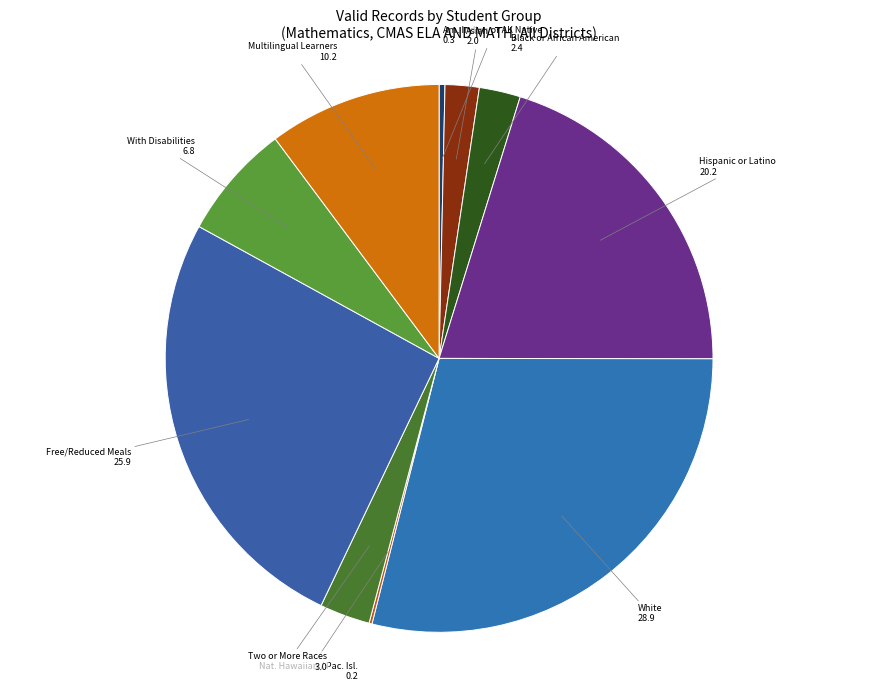

The Two or More Races slice represents 3% of the pie. True or false?

True